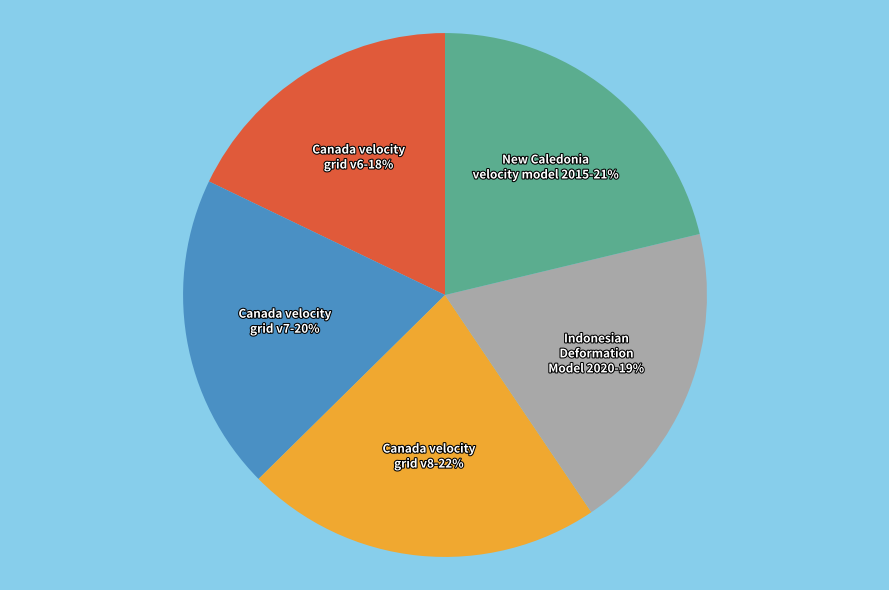

The Canada velocity grid v8 slice represents 13% of the pie. True or false?

False